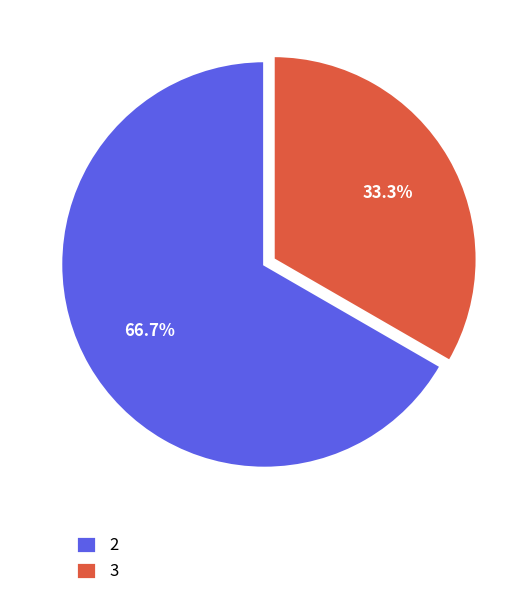

To the nearest percent, what is the average slice percentage?

50%